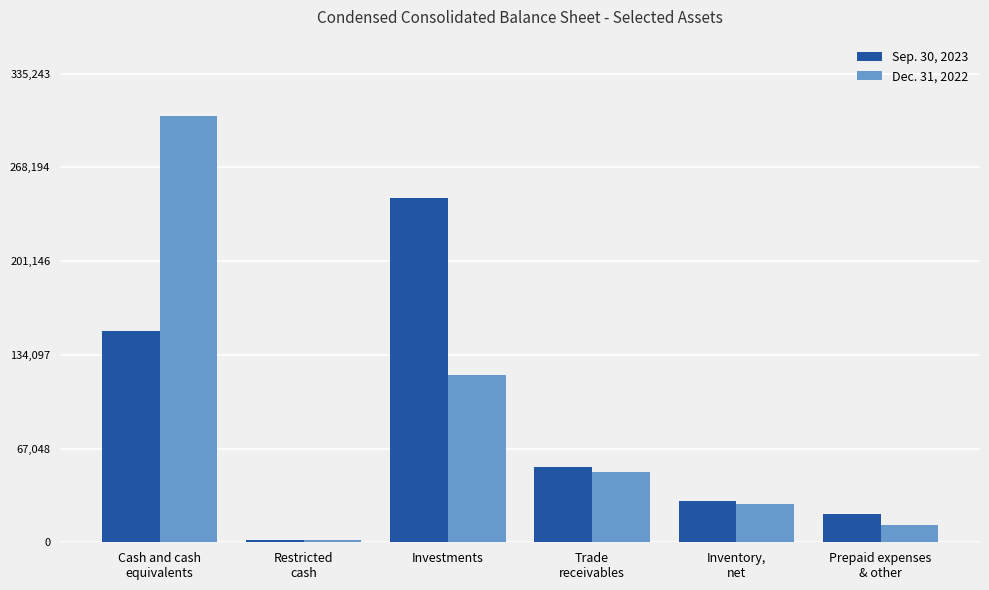

What is the sum of all Dec. 31, 2022 values?

516500